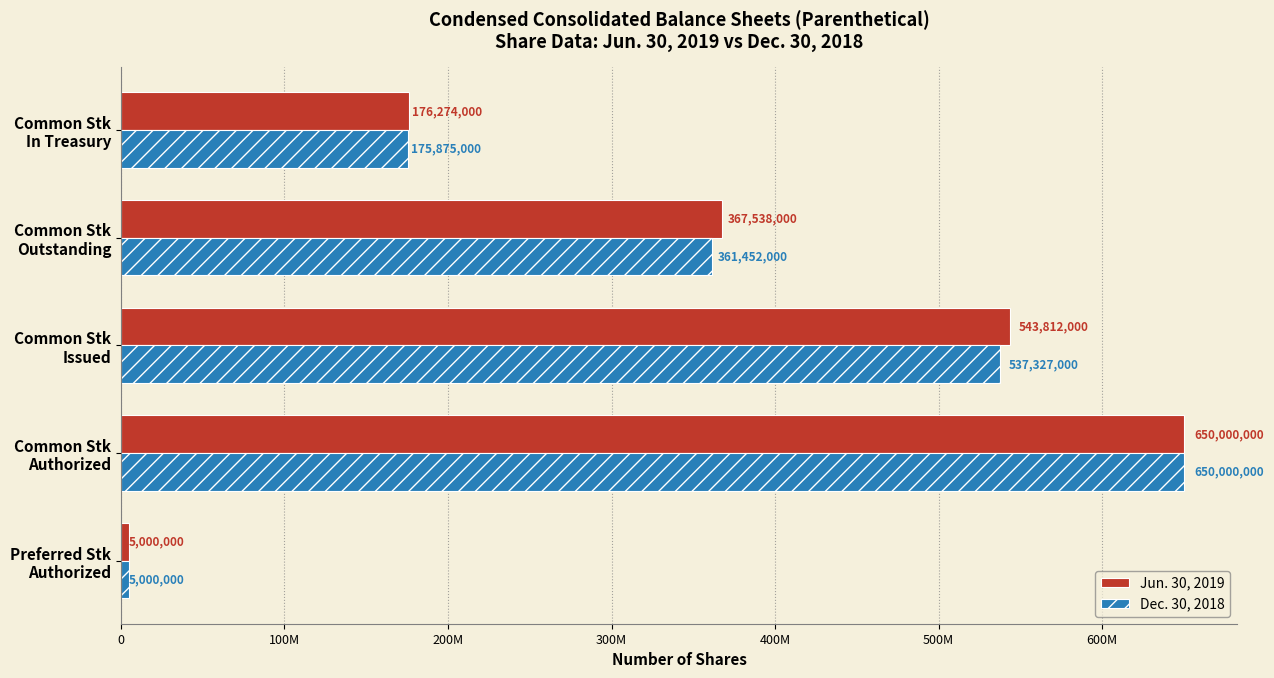

What are all the series names shown in the legend?

Jun. 30, 2019, Dec. 30, 2018